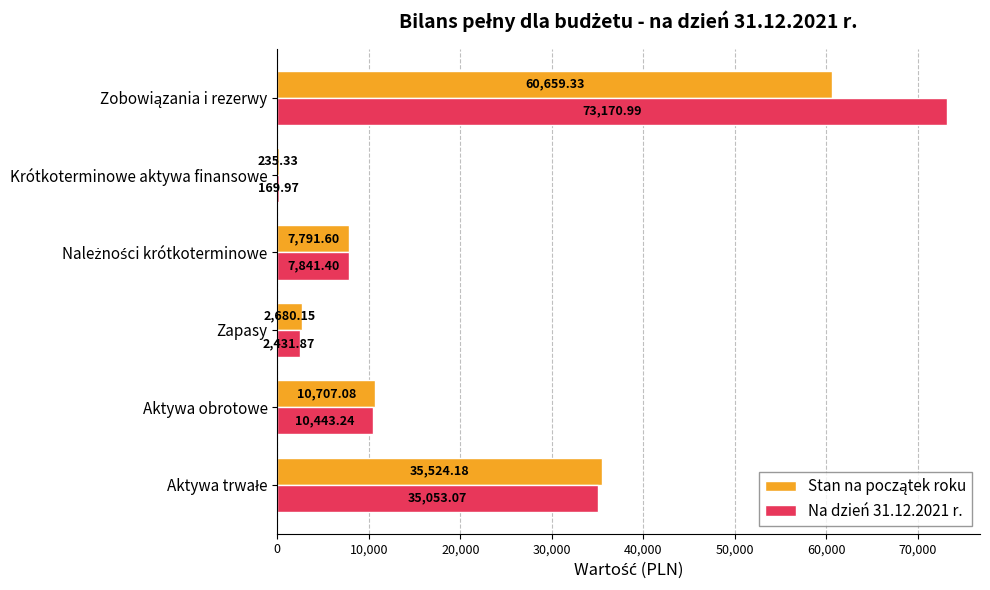

What is the sum of all Na dzień 31.12.2021 r. values?

129110.5